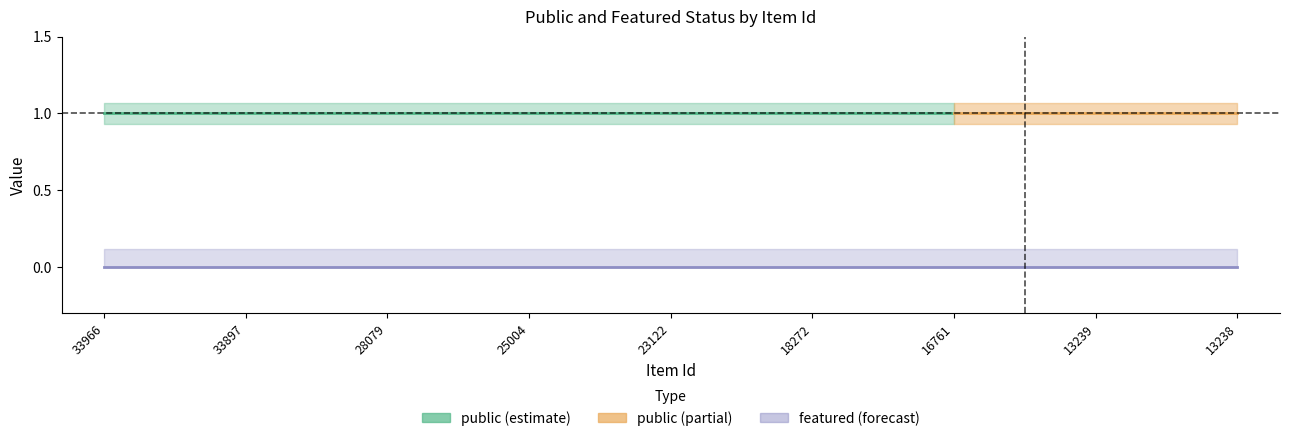

List the series in order of their overall mean, highest first.

public, featured